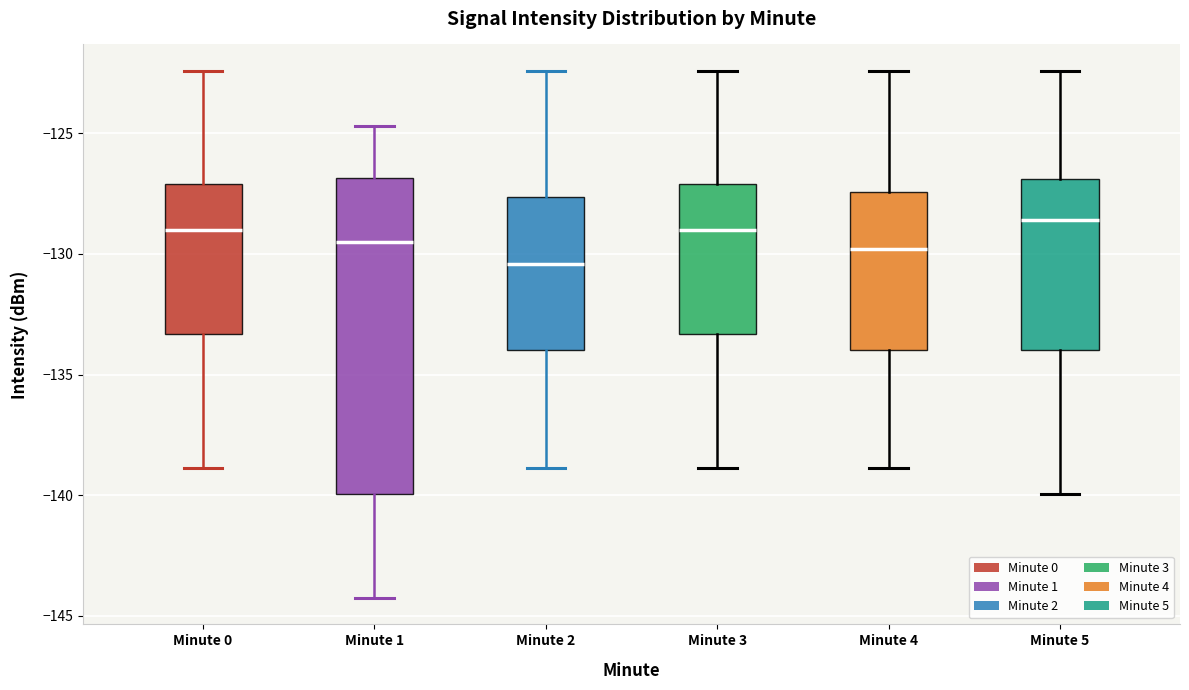

Where does the median line of the box for Minute 1 sit on the y-axis? The values are not printed on the chart, so give them approximately, as read against the axis.

-129.5